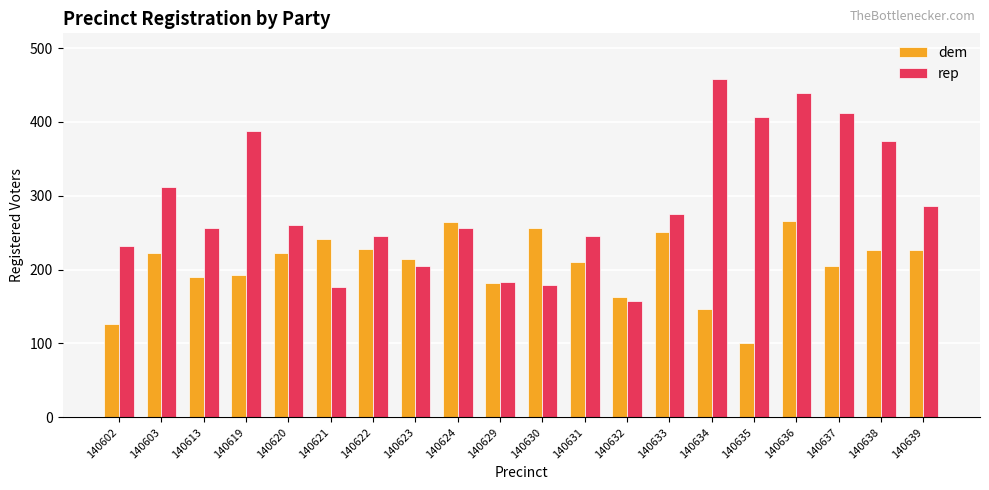

At which category is the sum across all series the highest?

140636